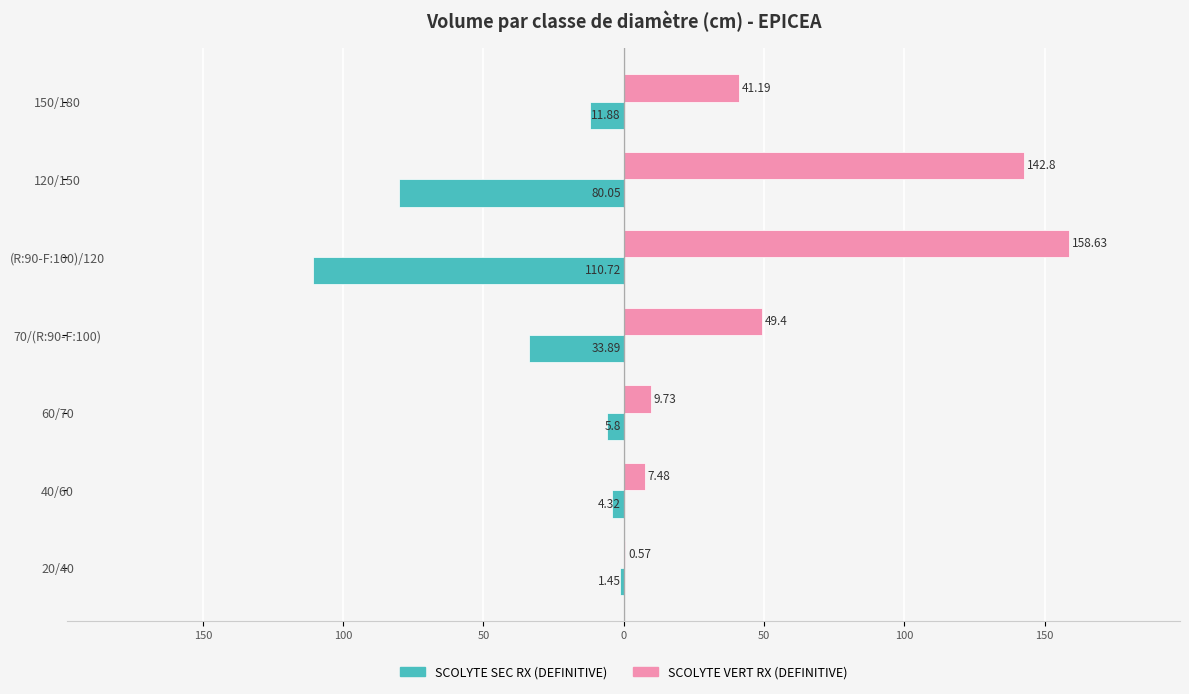

What are all the series names shown in the legend?

SCOLYTE SEC RX (DEFINITIVE), SCOLYTE VERT RX (DEFINITIVE)